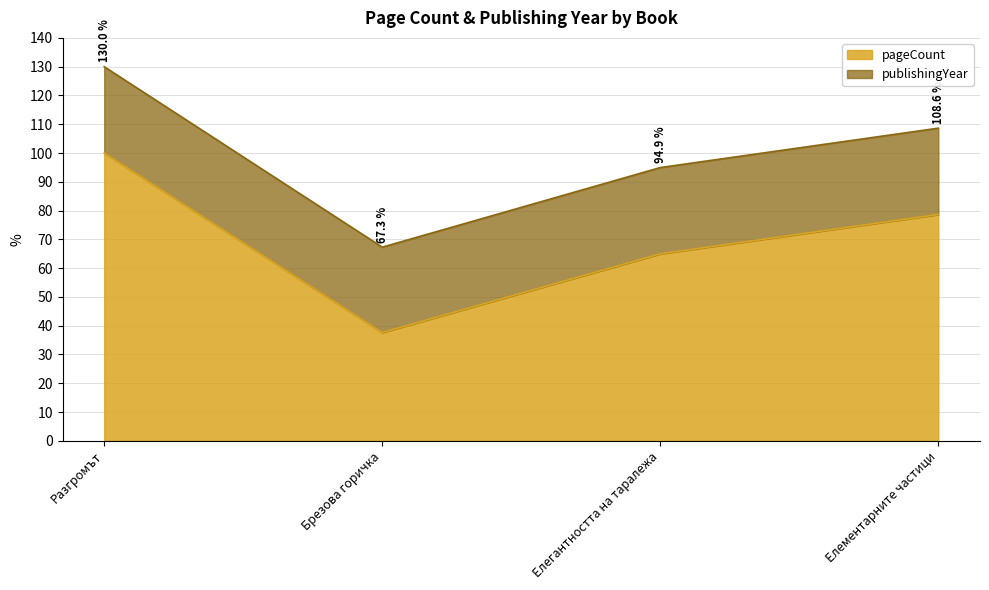

How many lines are shown in the chart?

2